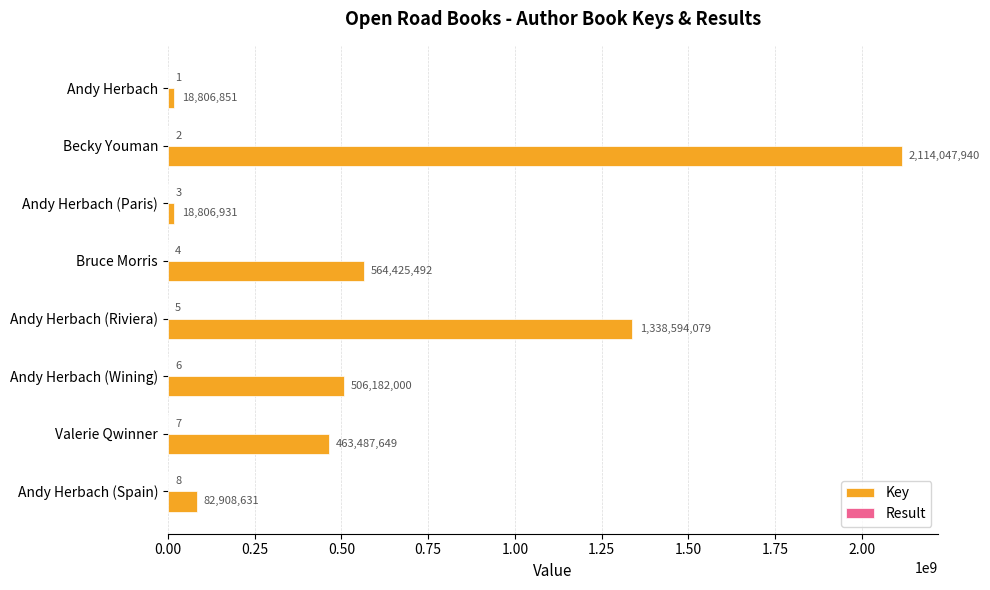

What is the sum of all Key values?

5107259573